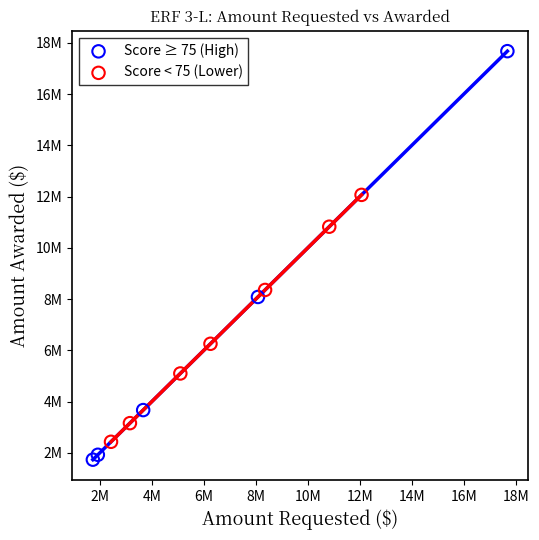

Which series has the largest Y range (max minus min)?

Score ≥ 75 (High)